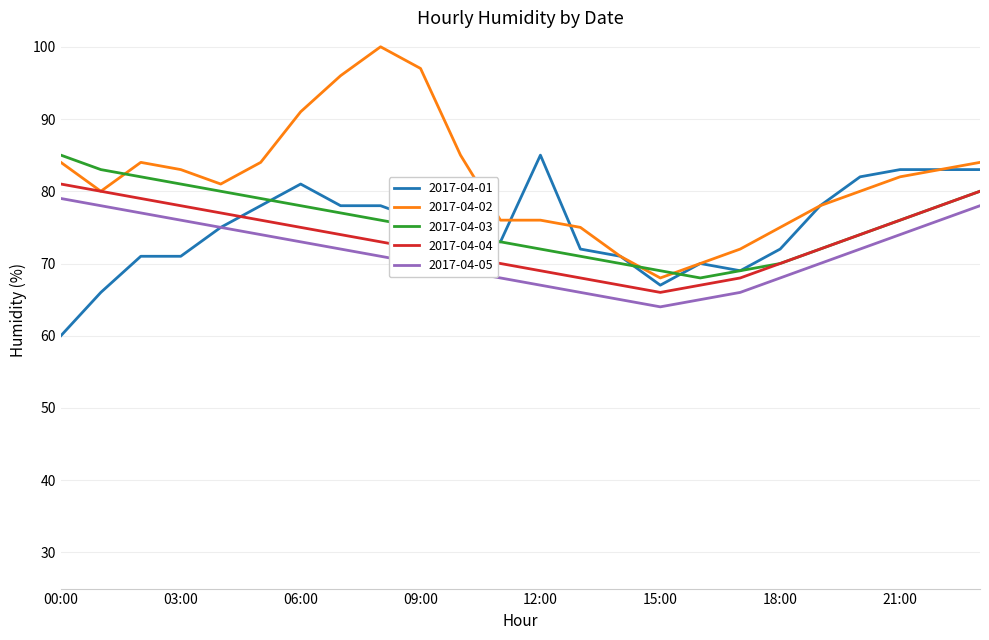

What is the lowest value of the 2017-04-05 series?

64